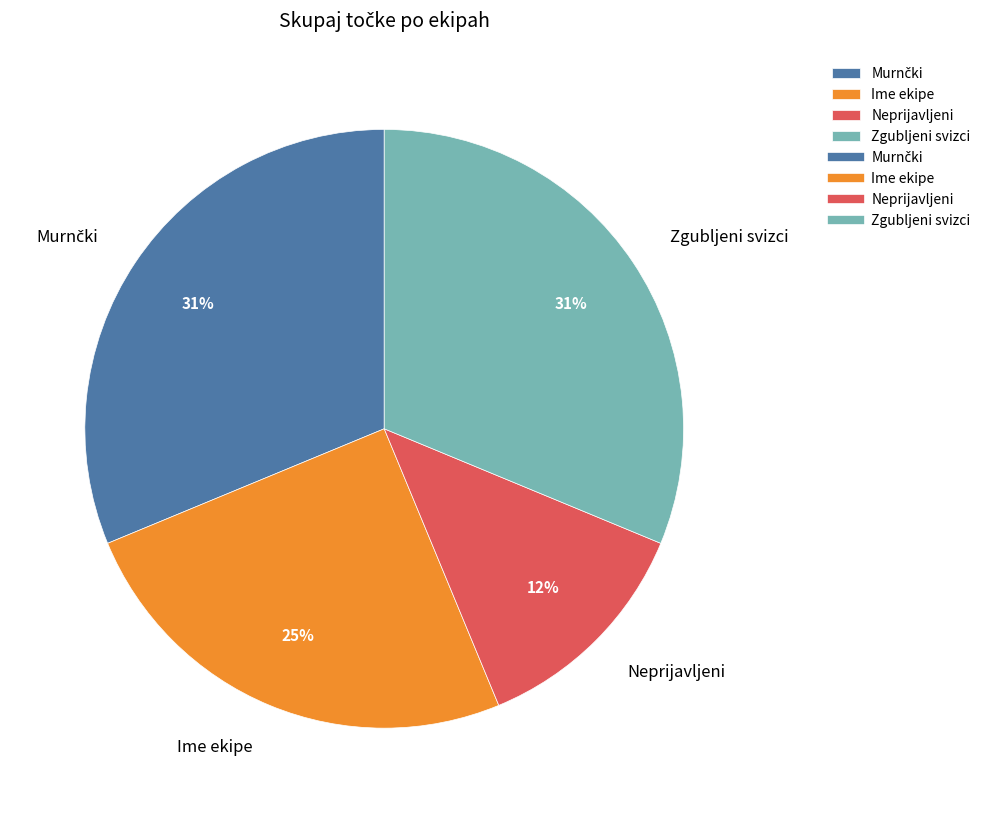

True or false: Ime ekipe accounts for 25% of the total.

True